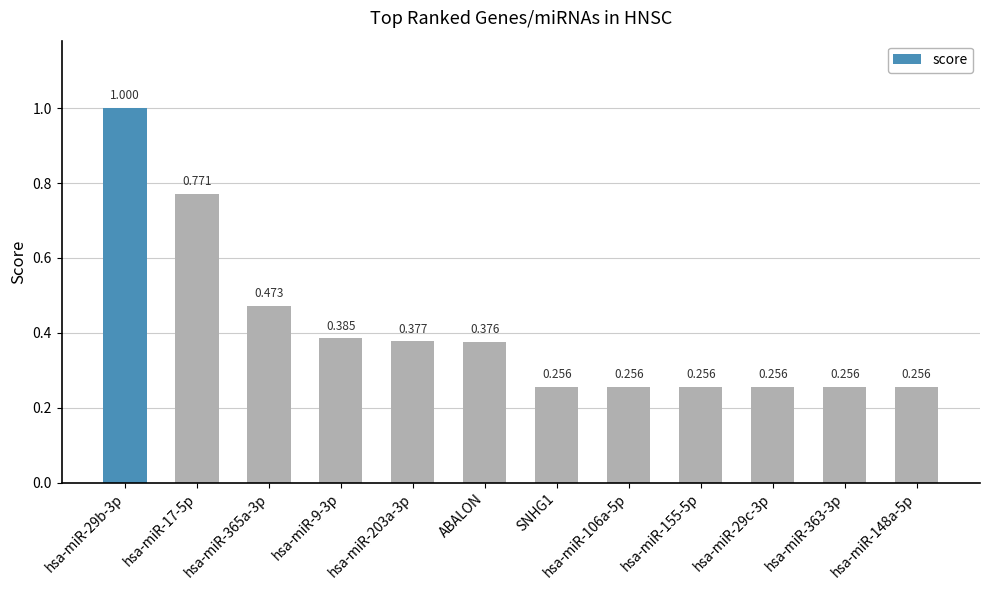

Between SNHG1 and ABALON, which is larger?

ABALON